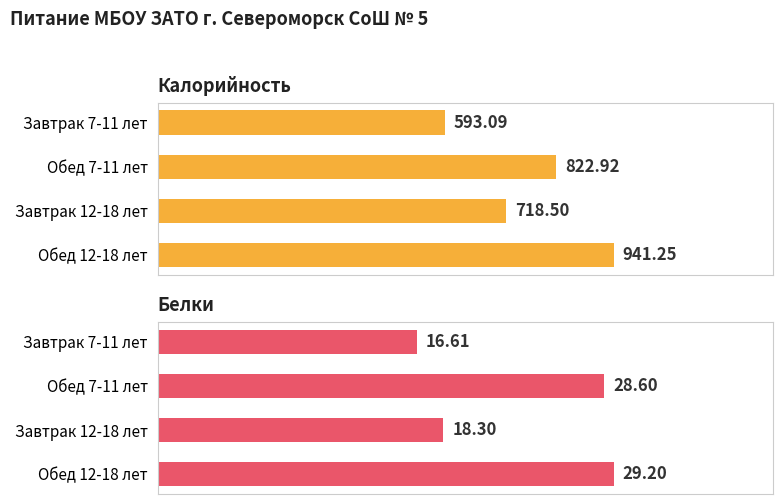

What is the average value of the Калорийность series?

768.9